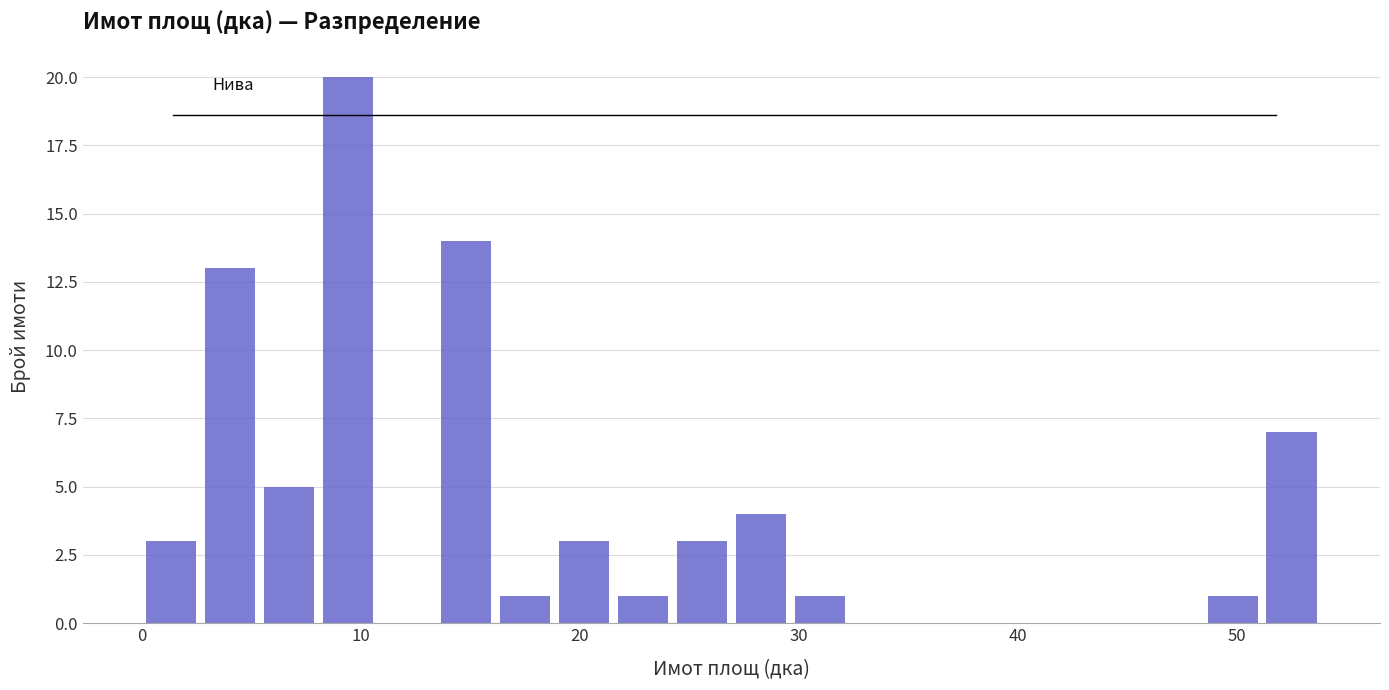

Around what value on the x-axis is the tallest bar? Give the approximate position of its centre, as read against the axis.

9